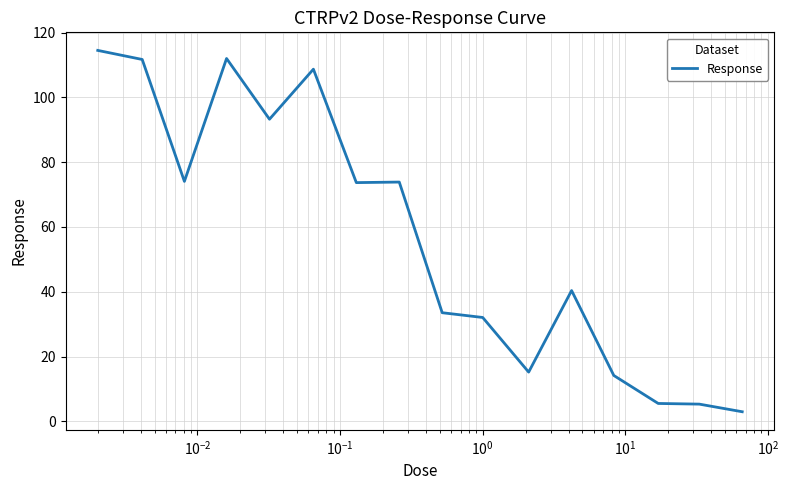

What is the difference between the maximum and minimum values?

111.5